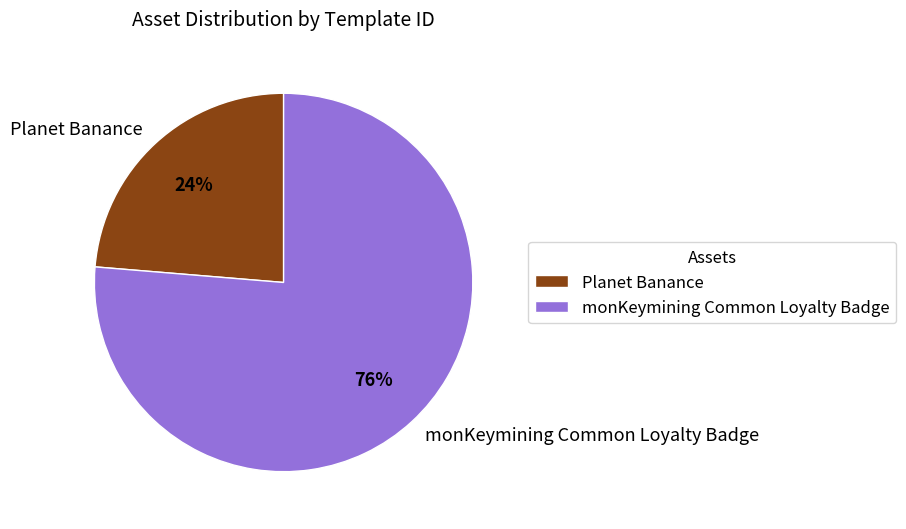

What is the ratio of the value at monKeymining Common Loyalty Badge to the value at Planet Banance?

3.2